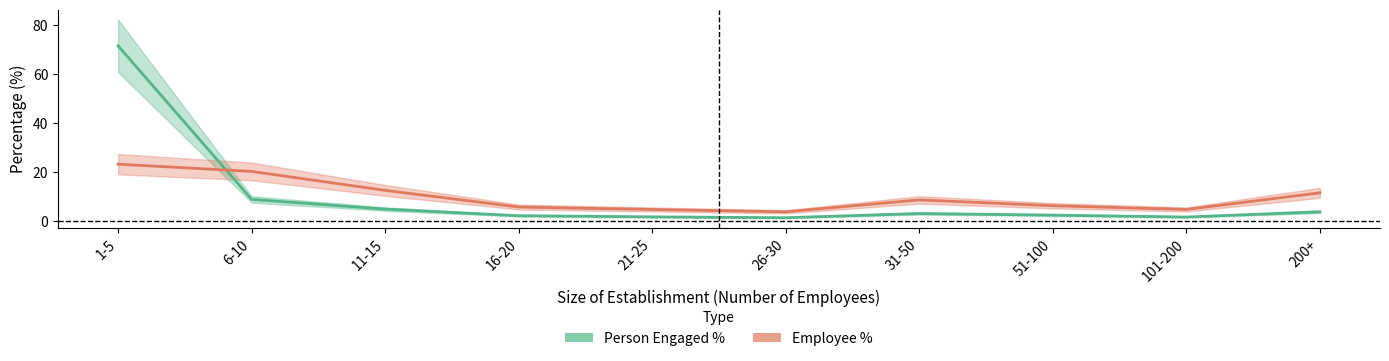

At which category does the chart reach its minimum across all series?

26-30